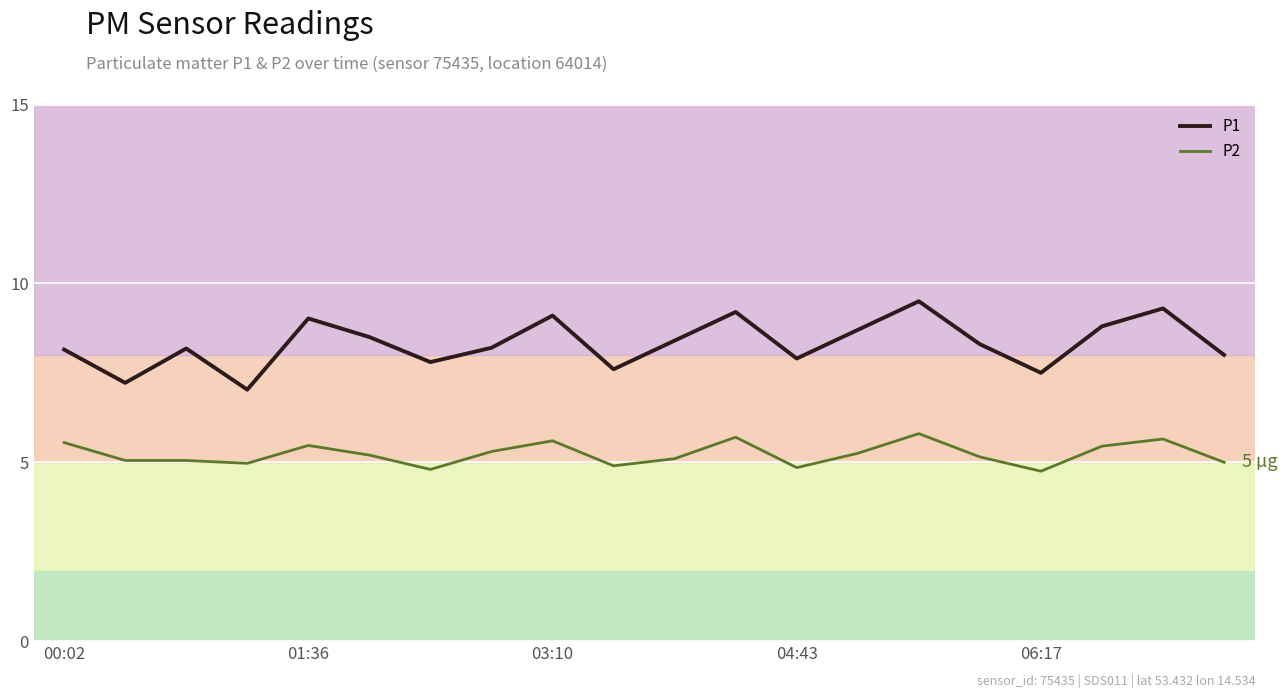

What is the difference between the maximum and minimum values in the P1 series?

2.5